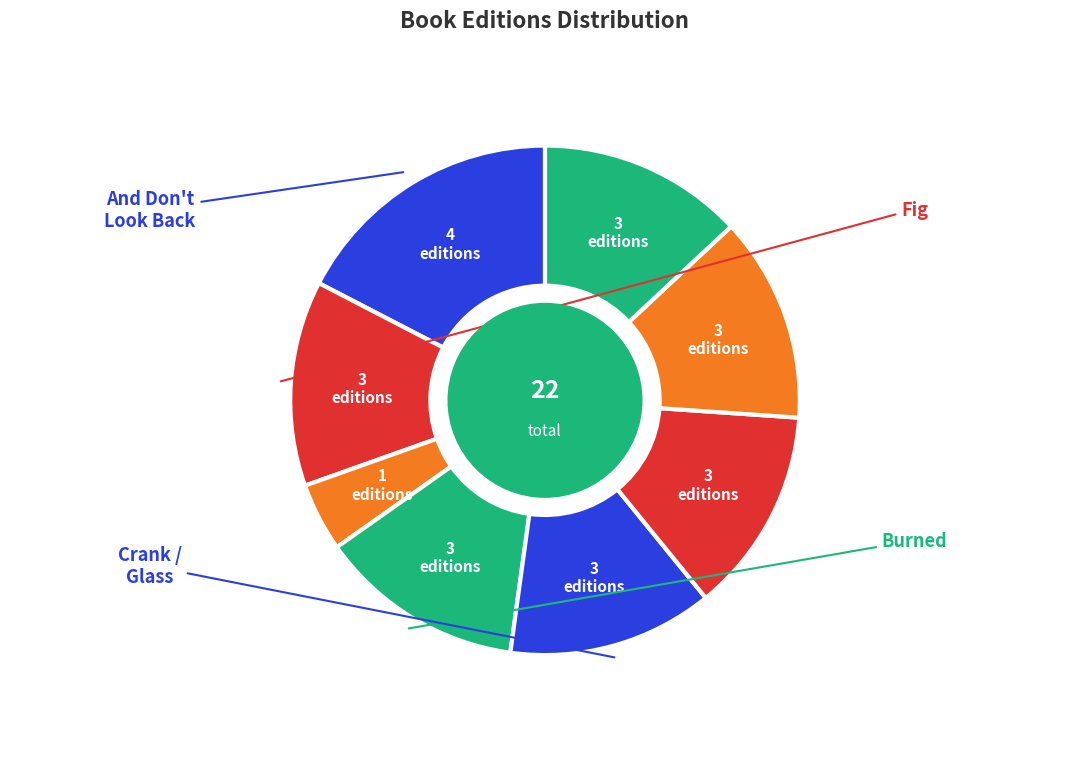

Count the number of slices in the pie.

8